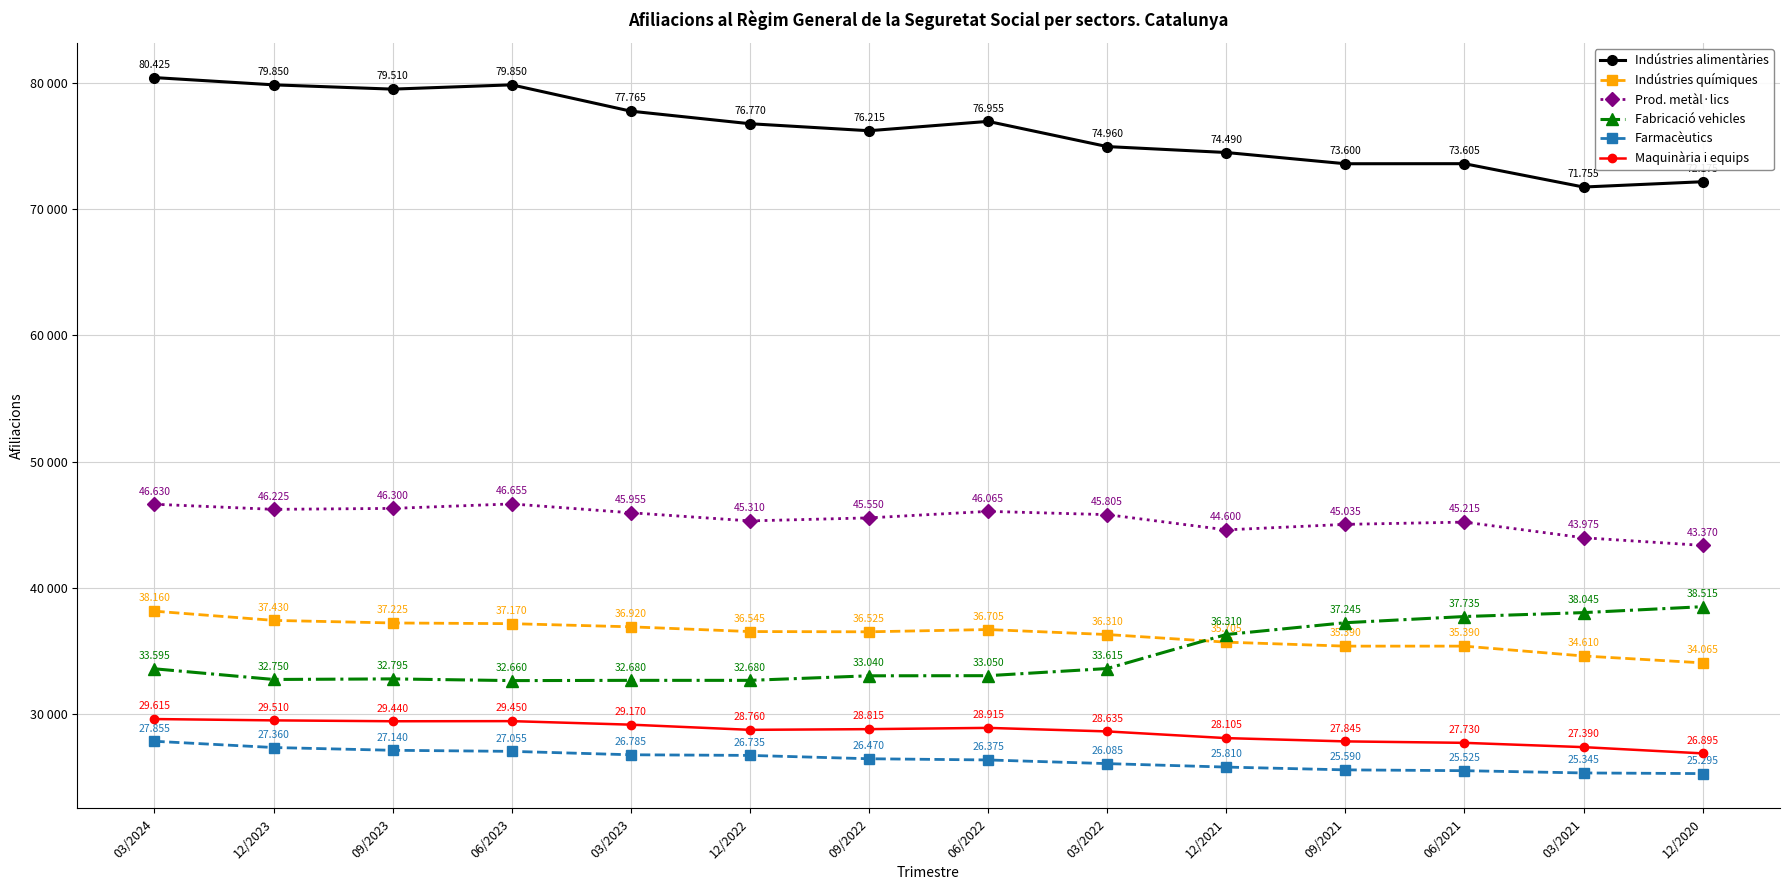

What is the minimum value shown in the chart?

25295